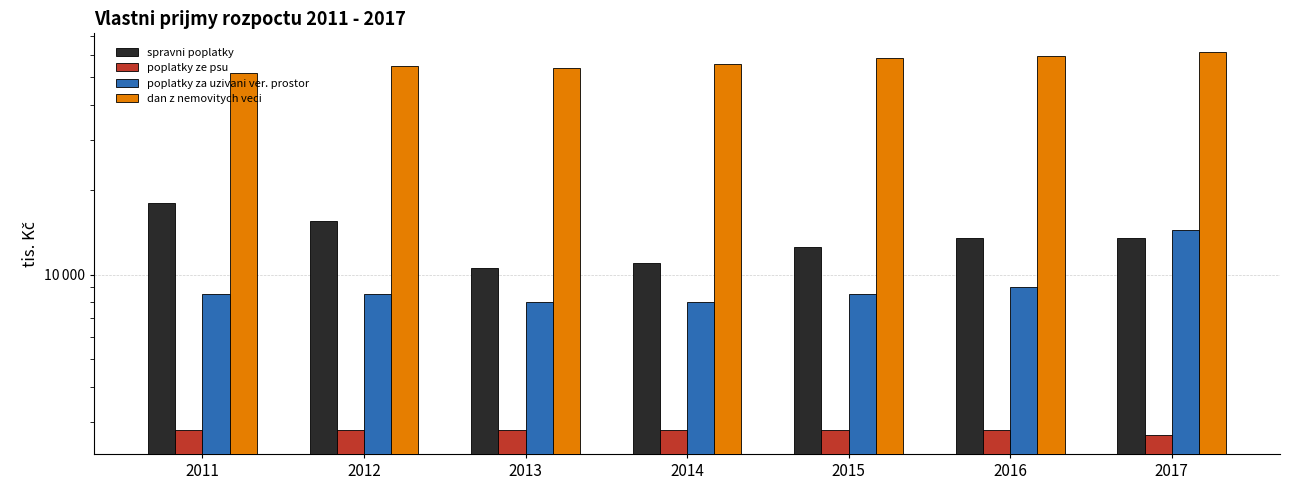

Does the chart contain any negative values?

No